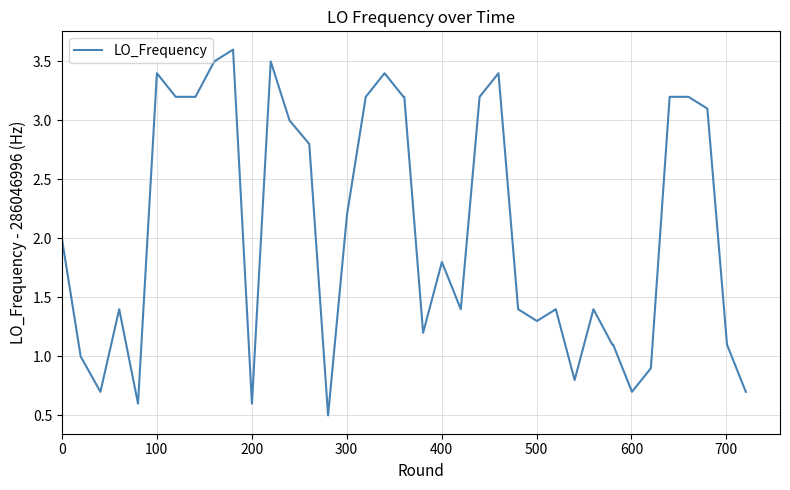

What is the maximum value shown in the chart?

3.6